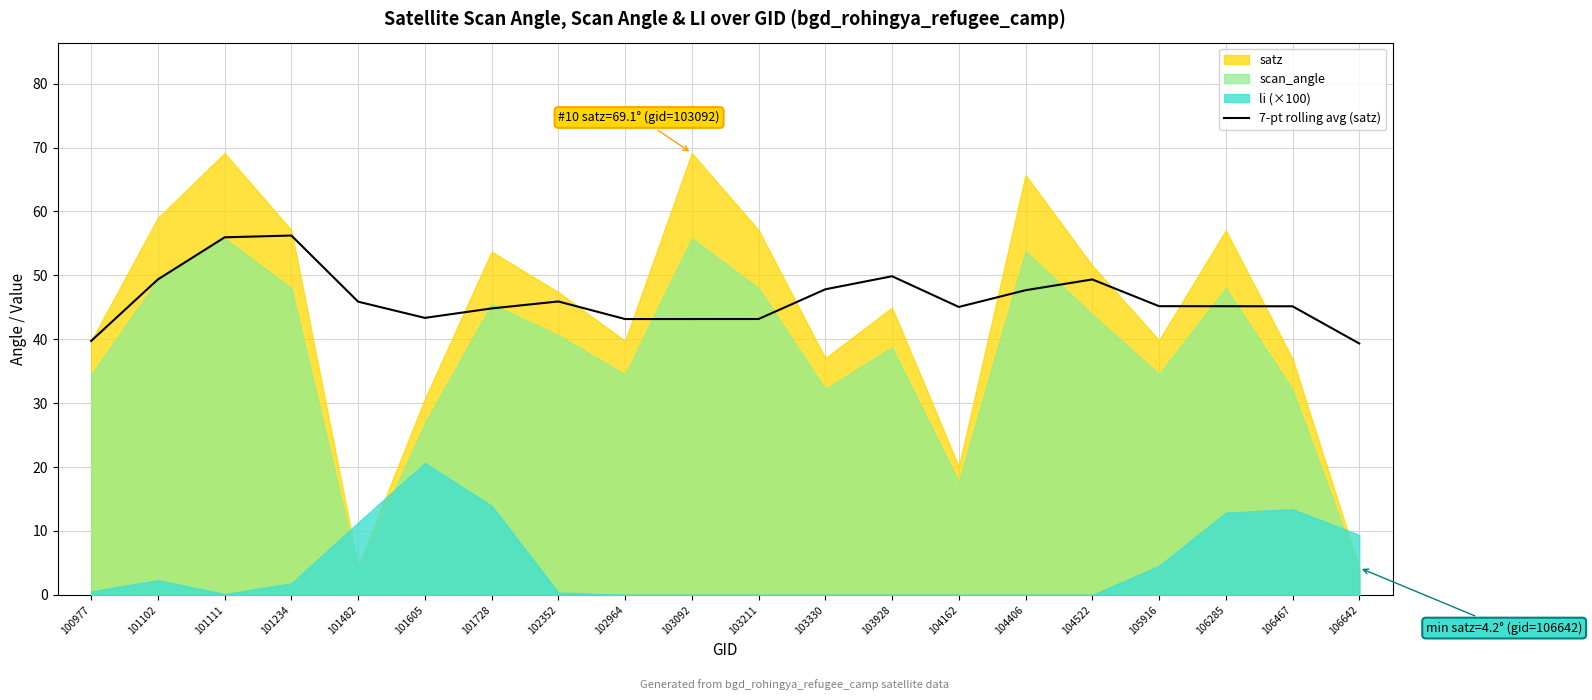

What is the minimum value for 7-pt rolling avg (satz)?

39.3